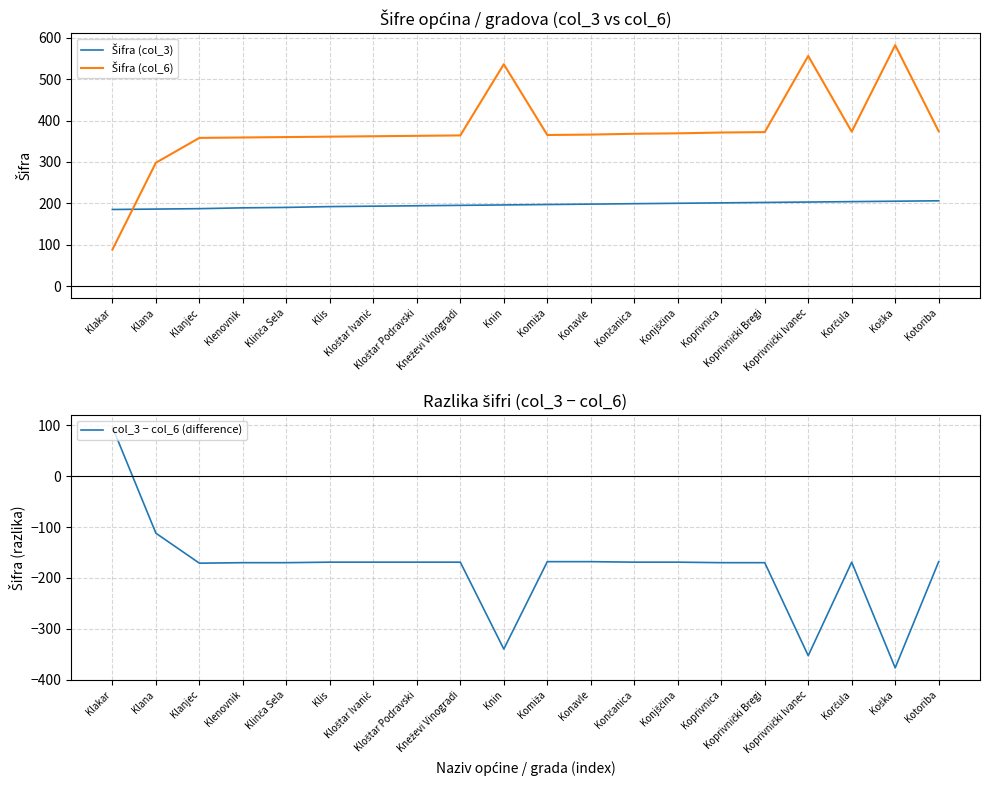

Rank the categories by Šifra (col_6) value from highest to lowest.

Koška, Koprivnički Ivanec, Knin, Kotoriba, Korčula, Koprivnički Bregi, Koprivnica, Konjščina, Končanica, Konavle, Komiža, Kneževi Vinogradi, Kloštar Podravski, Kloštar Ivanić, Klis, Klinča Sela, Klenovnik, Klanjec, Klana, Klakar